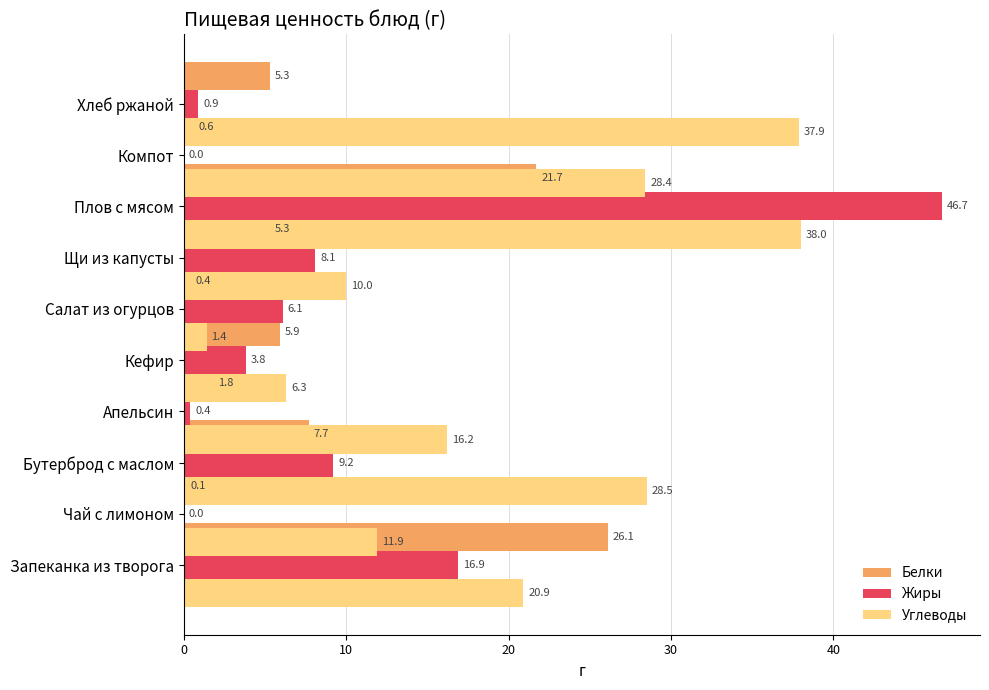

What is the total value across all series at 7?

106.4